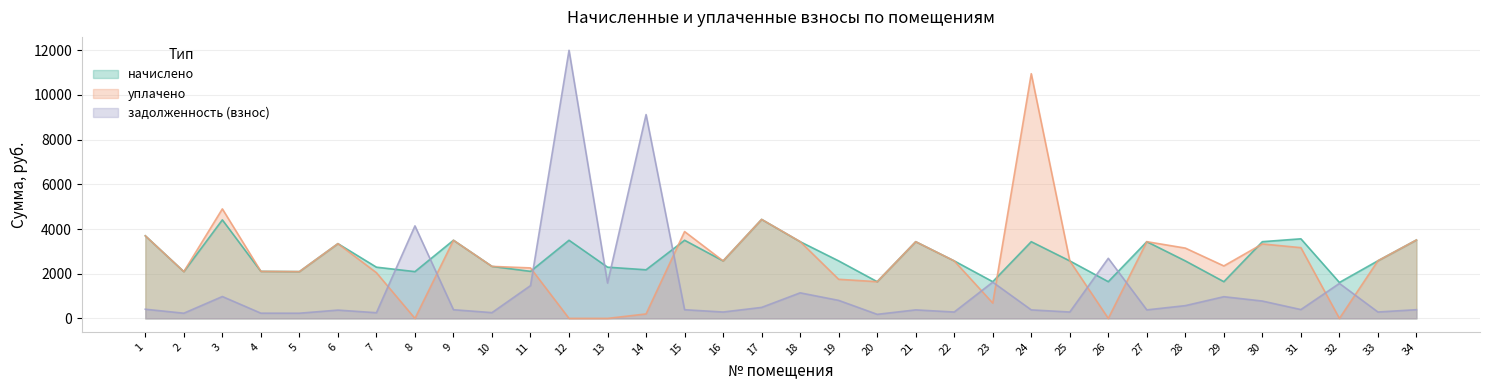

How many intersections are there between уплачено and начислено?

5